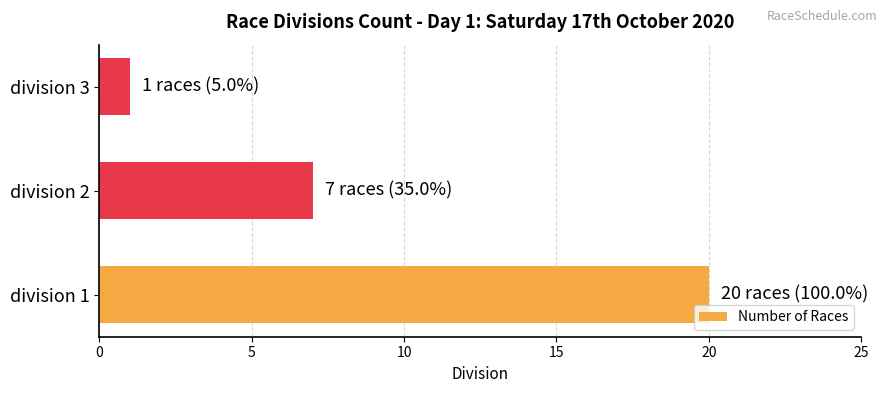

How many values are between 1 and 20?

3